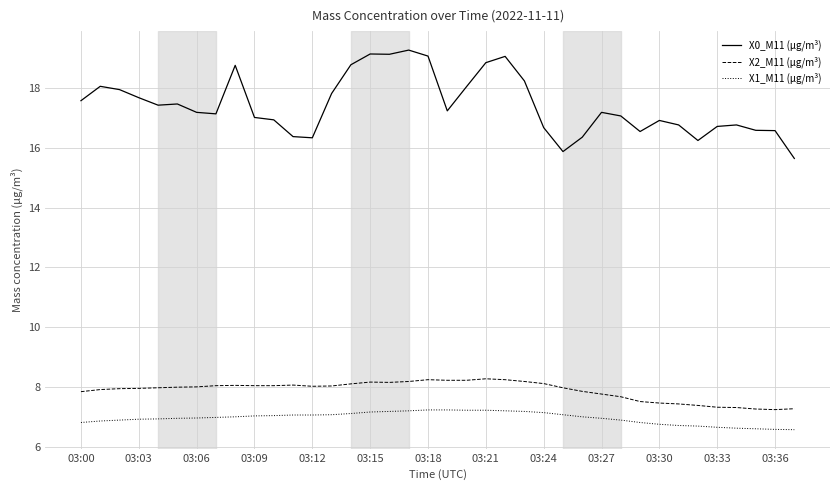

What is the difference between the maximum and minimum values in the X1_M11 (μg/m³) series?

0.7